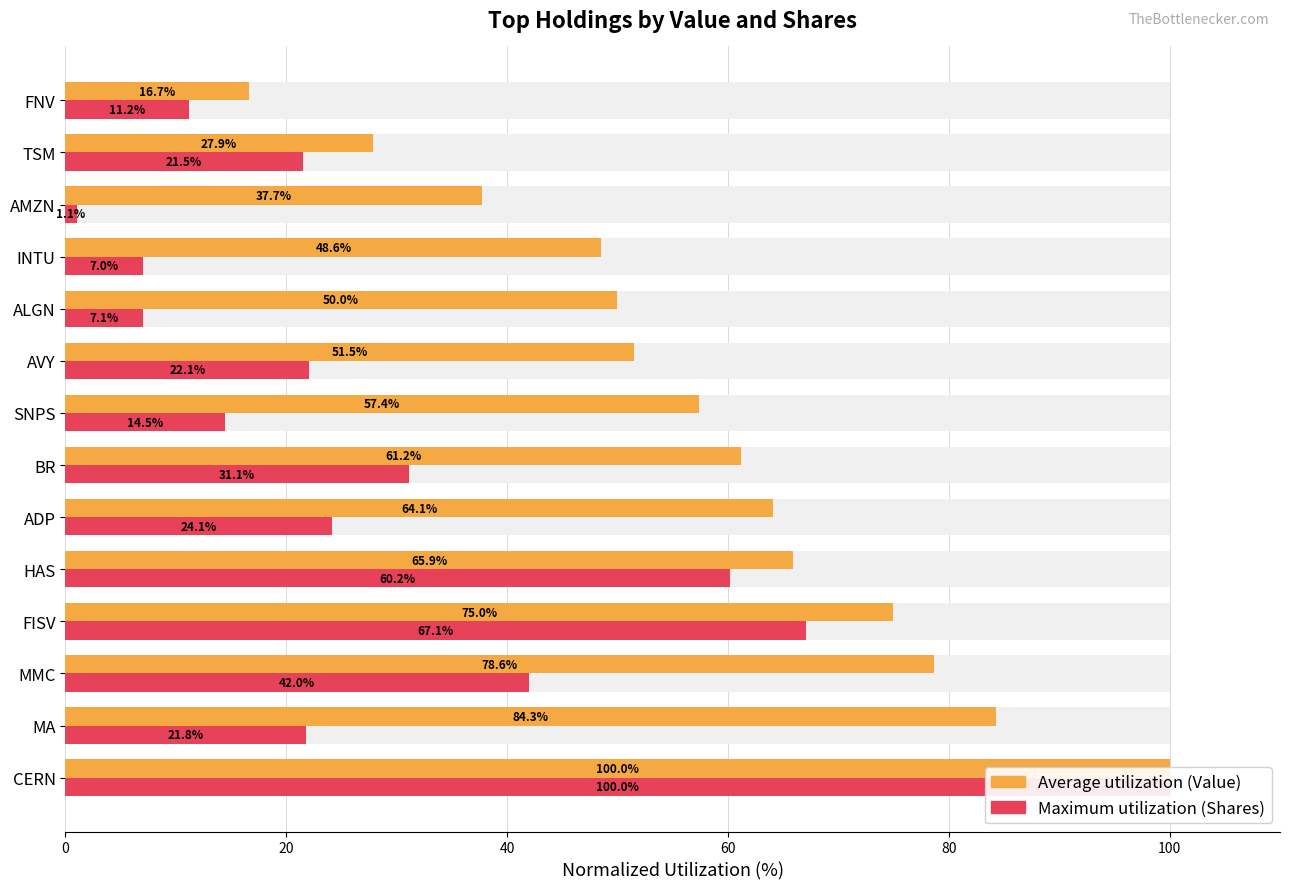

What is the greatest value displayed?

100.0